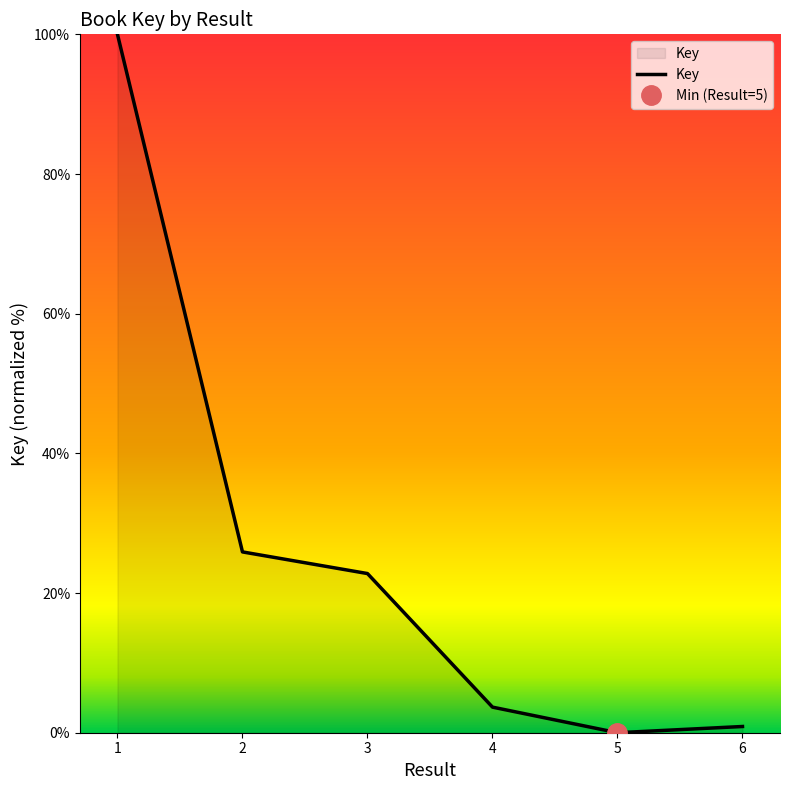

What is the difference between the maximum and second lowest values?

99.1